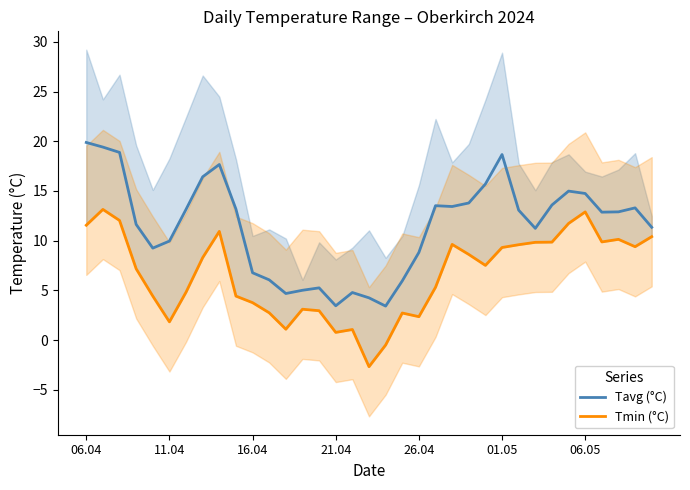

At 11.04, list the series in order from smallest to largest.

Tmin (°C), Tavg (°C)